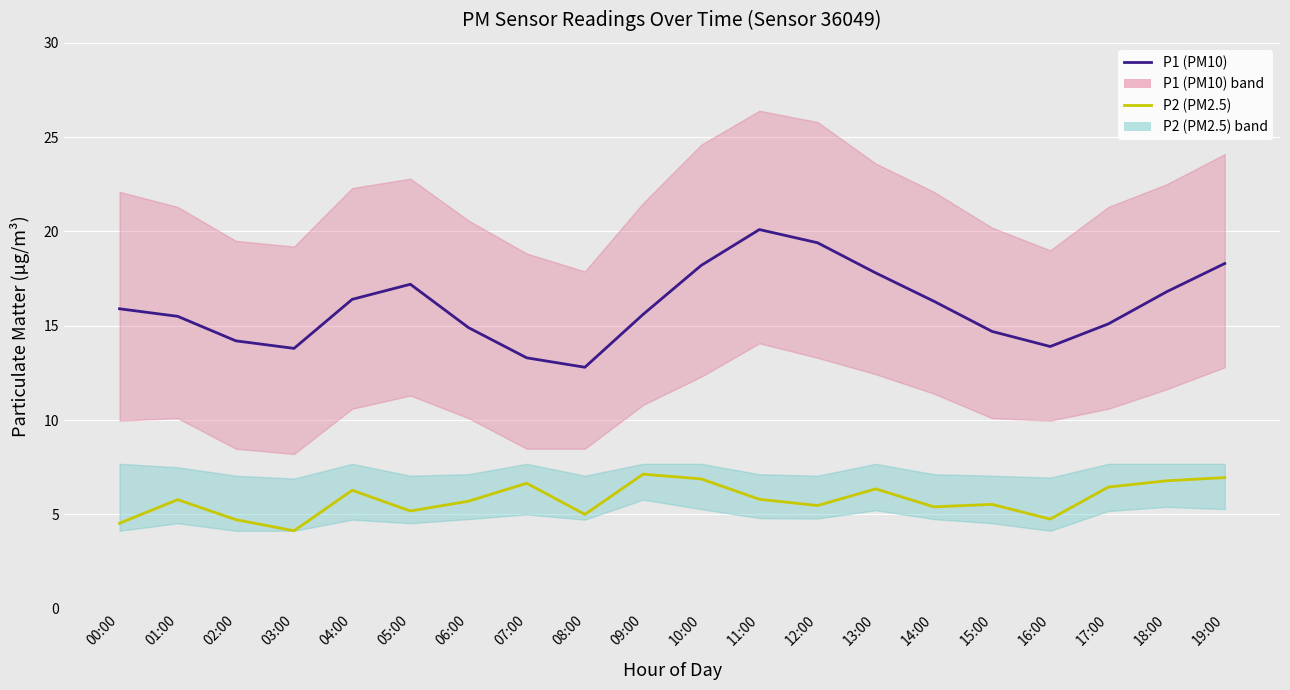

Count the number of categories in the chart.

20